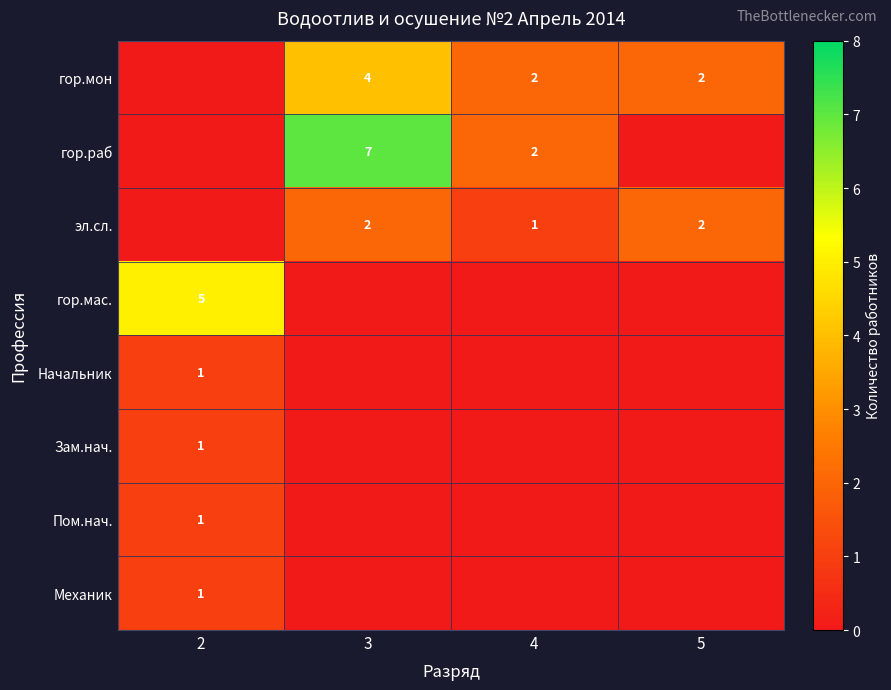

Is it true that гор.раб equals 2 at 4?

True